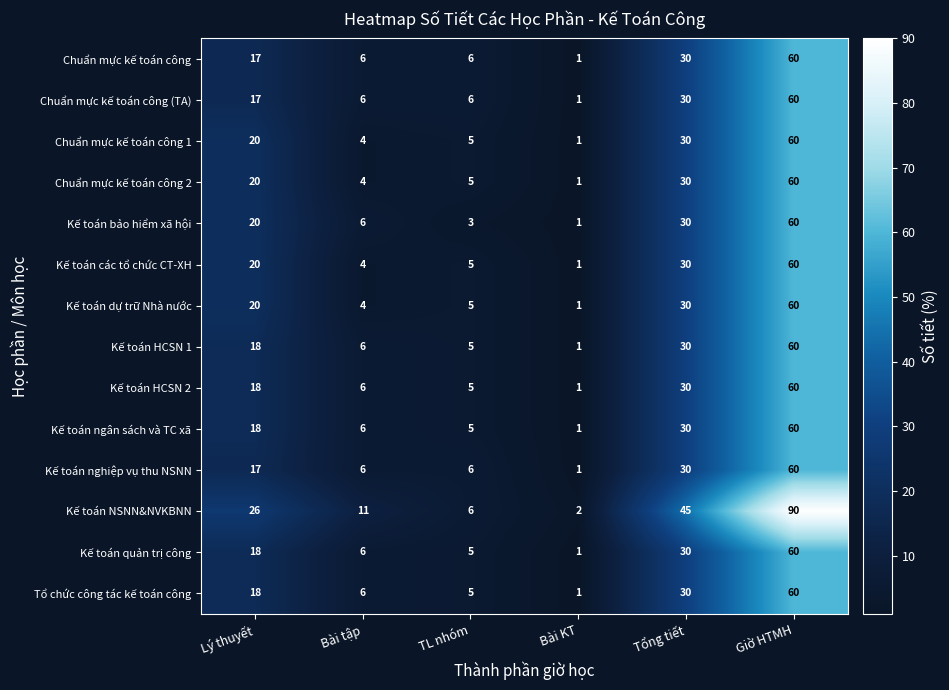

How many categories are shown in the chart?

6